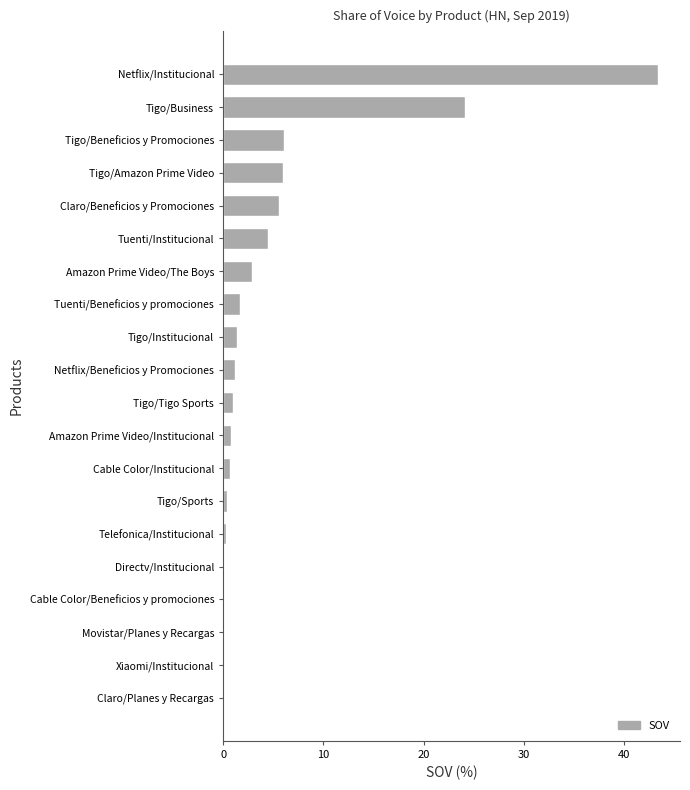

The chart shows a value of 9.4 at Claro/Beneficios y Promociones. True or false?

False